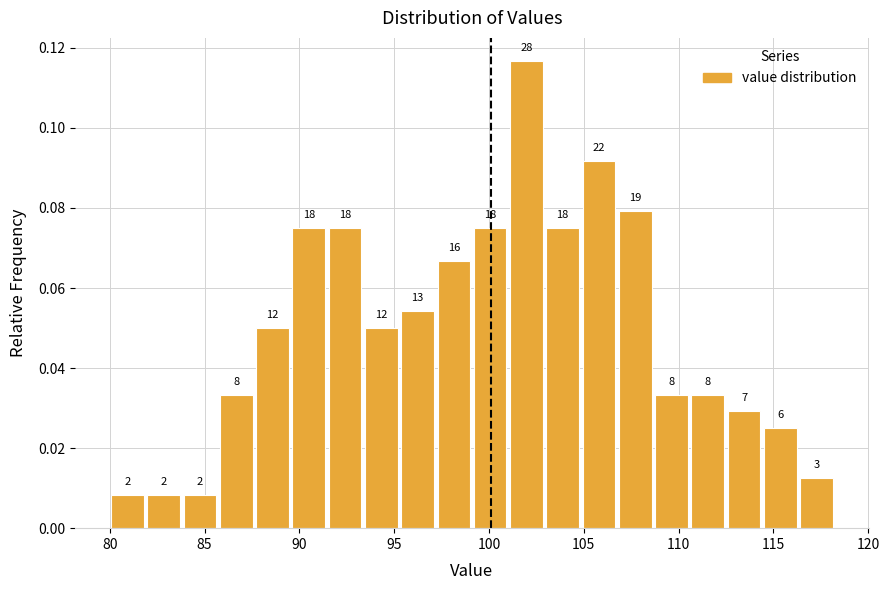

Around what value on the x-axis is the tallest bar? Give the approximate position of its centre, as read against the axis.

102.0